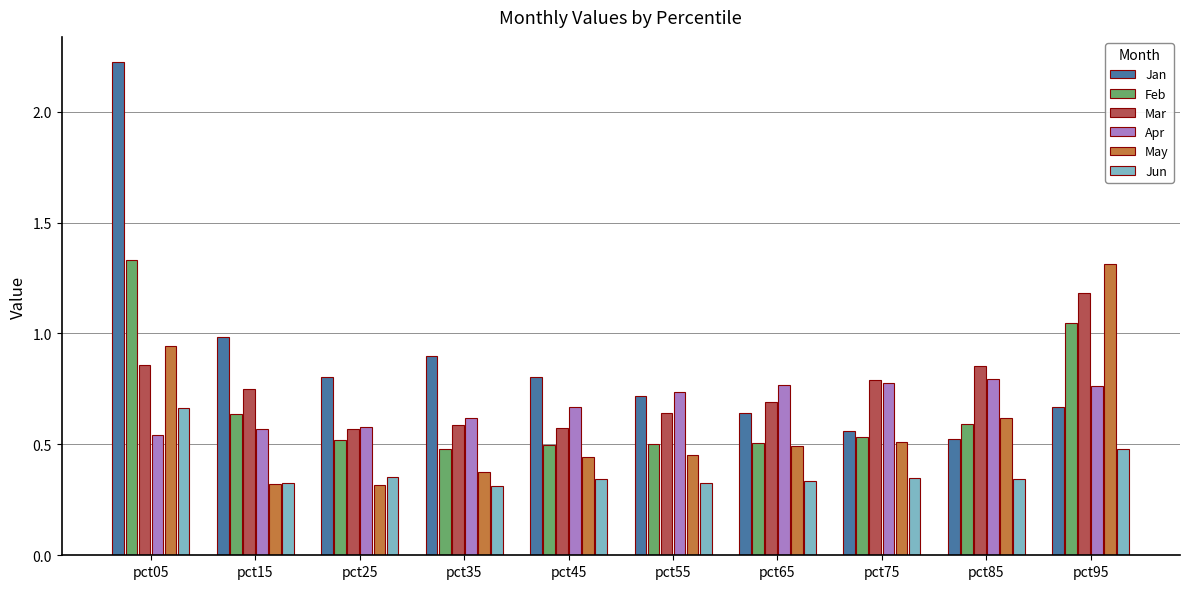

How many data points does each series have?

10